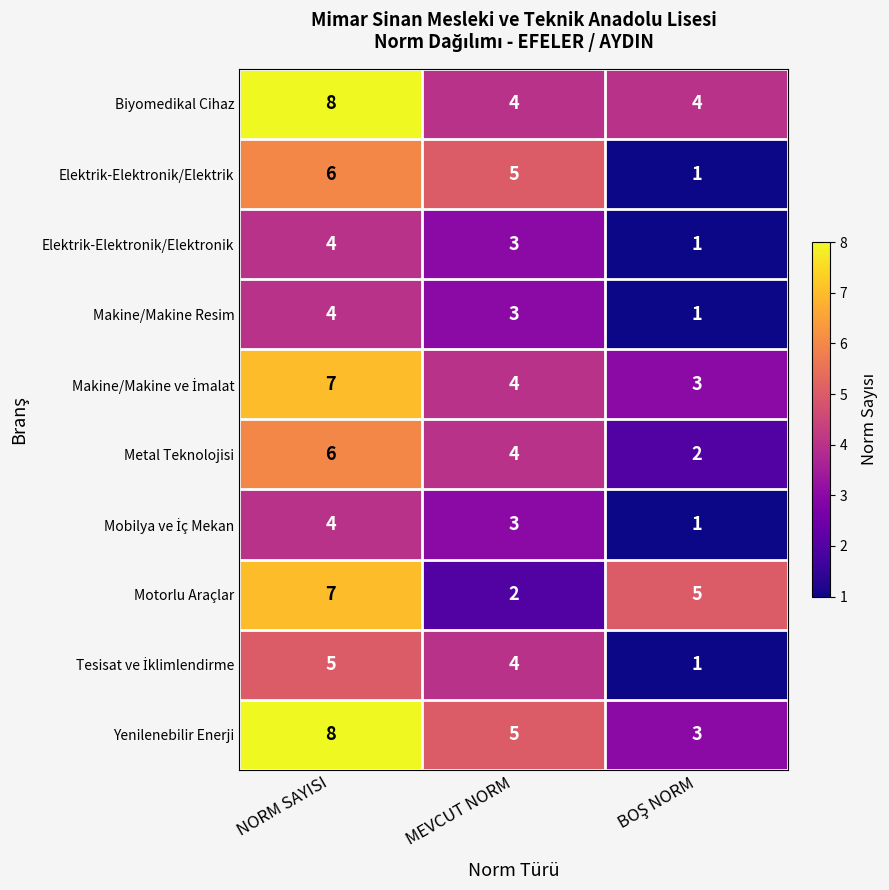

Which category has the highest value across all series?

NORM SAYISI